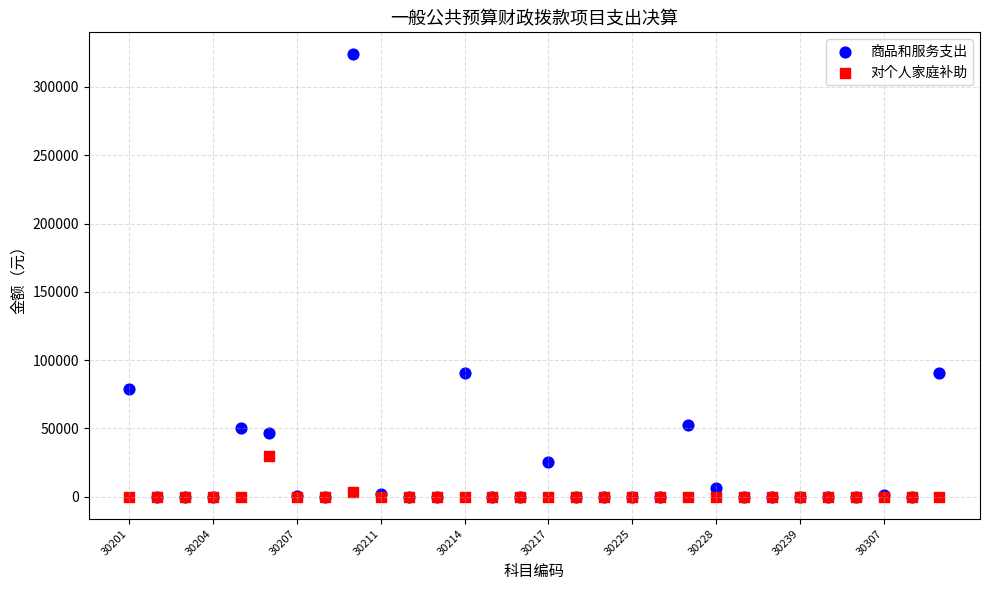

What are all the series names shown in the legend?

商品和服务支出, 对个人家庭补助